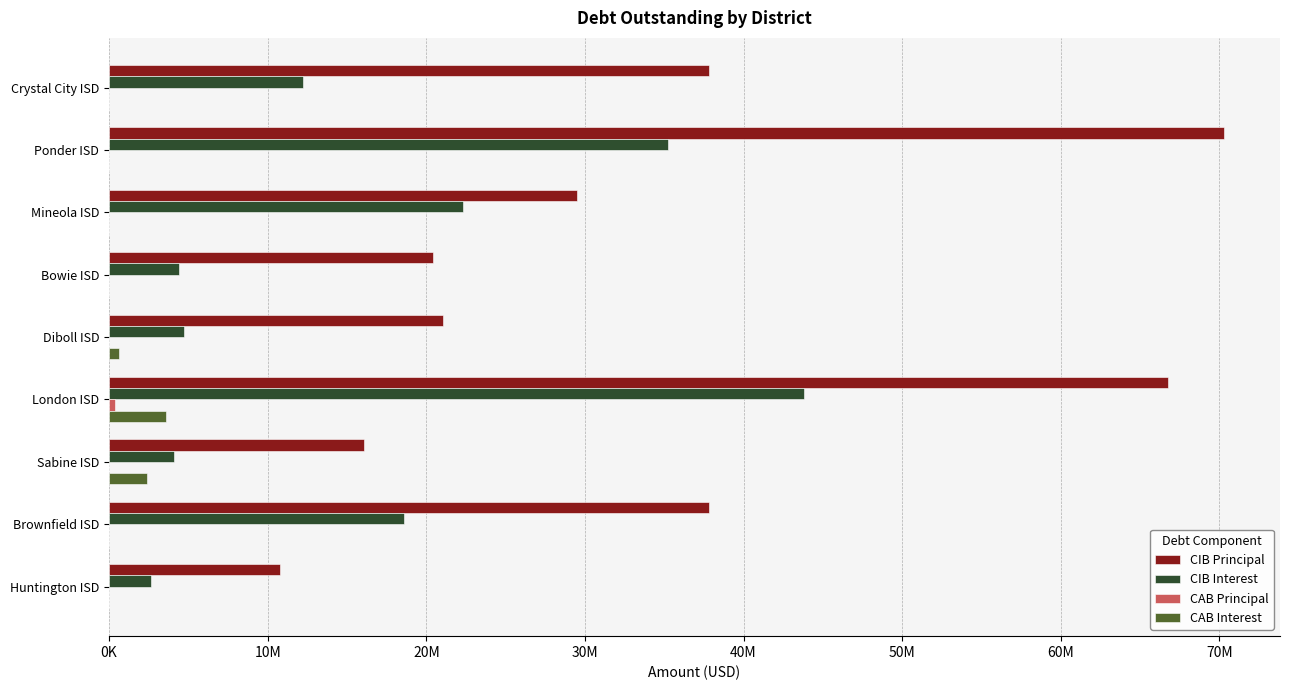

Reading right to left, extract all data points from this chart.

CIB Principal: 10799000.0	37815000.0	16080000.0	66755000.0	21025000.0	20430000.0	29521000.0	70305000.0	37835000.0
CIB Interest: 2618774.0	18585025.0	4114830.5	43828472.5	4739791.3	4401596.2	22313264.4	35206112.5	12226779.0
CAB Principal: 0.0	0.0	14993.5	348416.0	4923.6	0.0	0.0	0.0	0.0
CAB Interest: 0.0	0.0	2415006.5	3586584.0	655076.4	0.0	0.0	0.0	0.0